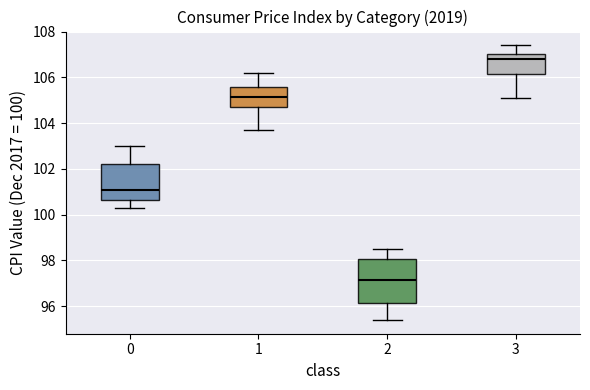

Which box has the lowest median line?

2